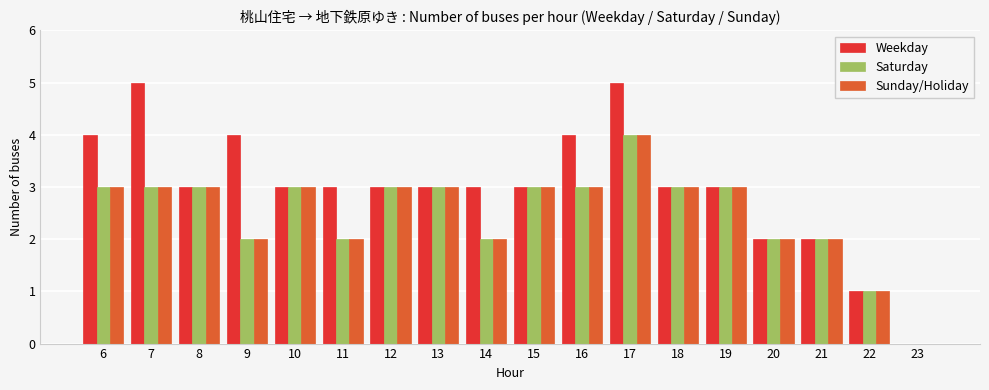

At which category is the sum across all series the highest?

17